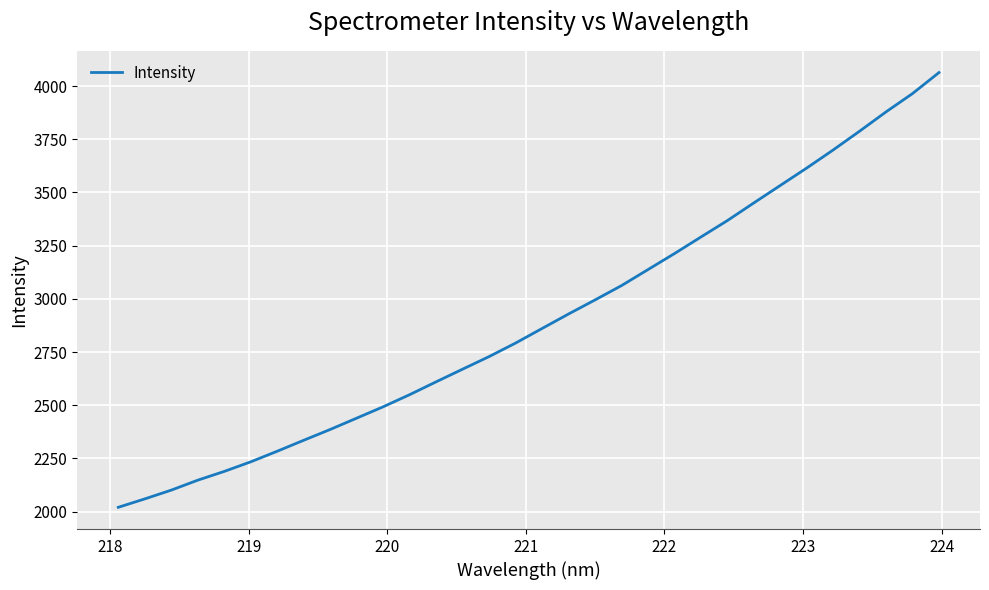

What is the smallest value displayed?

2020.0